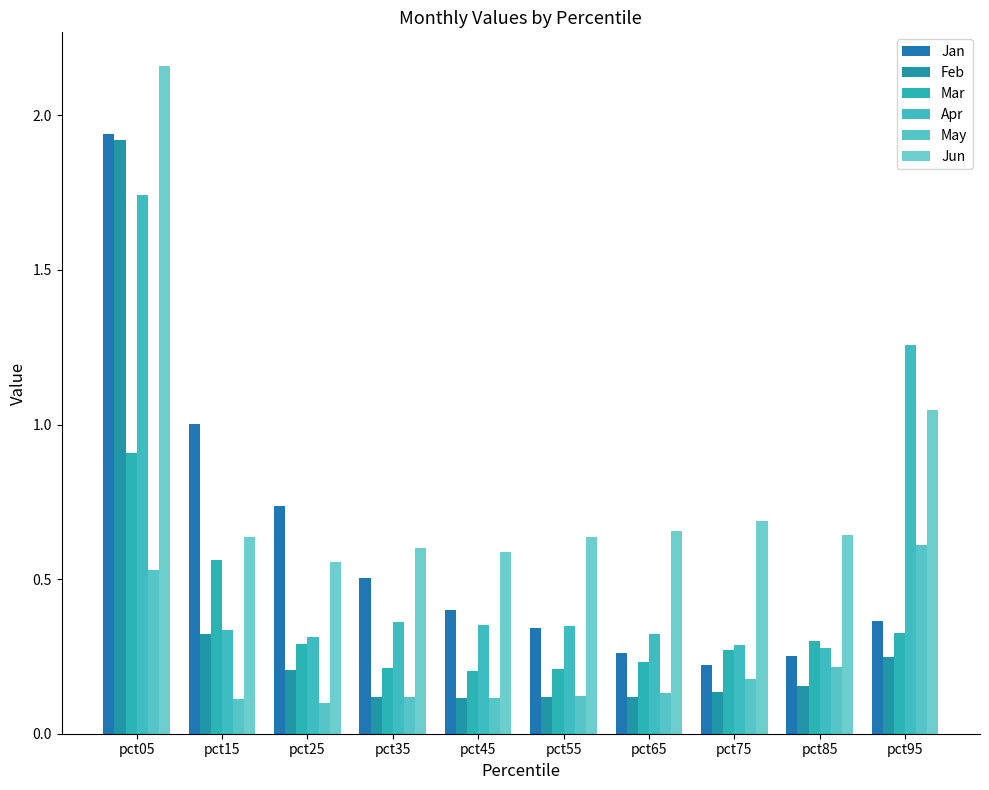

Reading left to right, extract all data points from this chart.

Jan: 1.9	1.0	0.7	0.5	0.4	0.3	0.3	0.2	0.3	0.4
Feb: 1.9	0.3	0.2	0.1	0.1	0.1	0.1	0.1	0.2	0.2
Mar: 0.9	0.6	0.3	0.2	0.2	0.2	0.2	0.3	0.3	0.3
Apr: 1.7	0.3	0.3	0.4	0.4	0.3	0.3	0.3	0.3	1.3
May: 0.5	0.1	0.1	0.1	0.1	0.1	0.1	0.2	0.2	0.6
Jun: 2.2	0.6	0.6	0.6	0.6	0.6	0.7	0.7	0.6	1.0